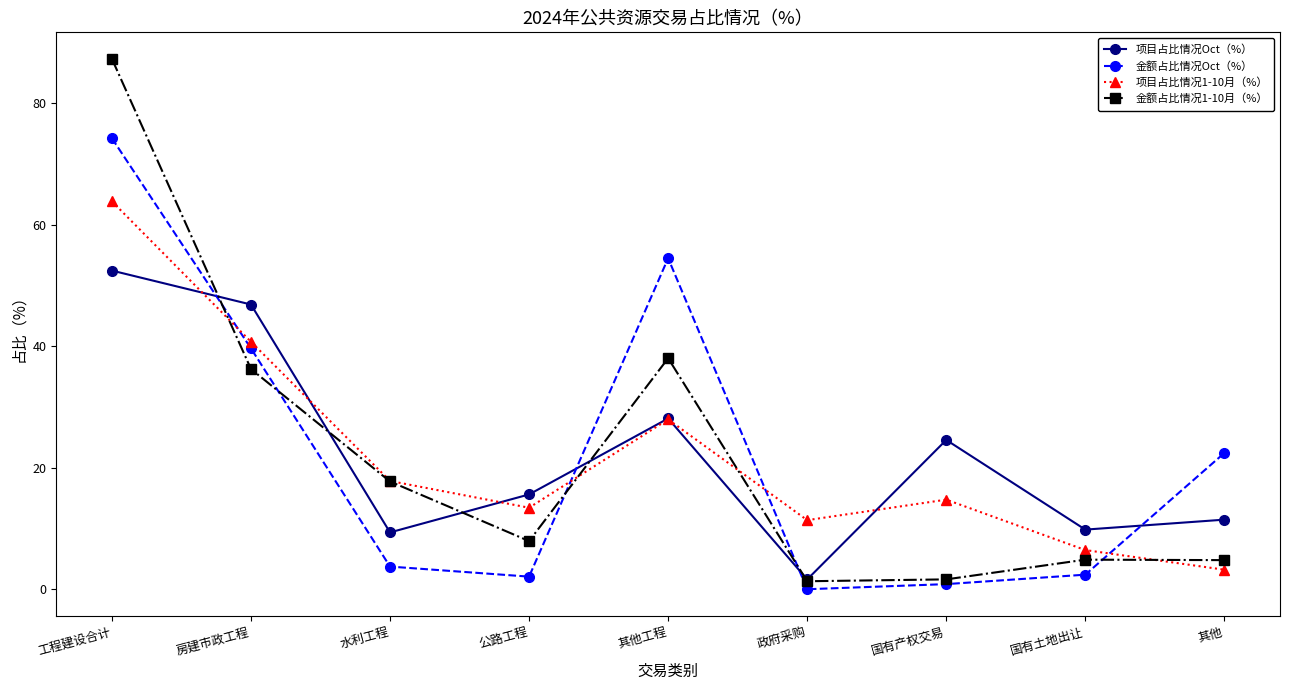

The 项目占比情况1-10月（%） series shows 3.2 at 其他. True or false?

True